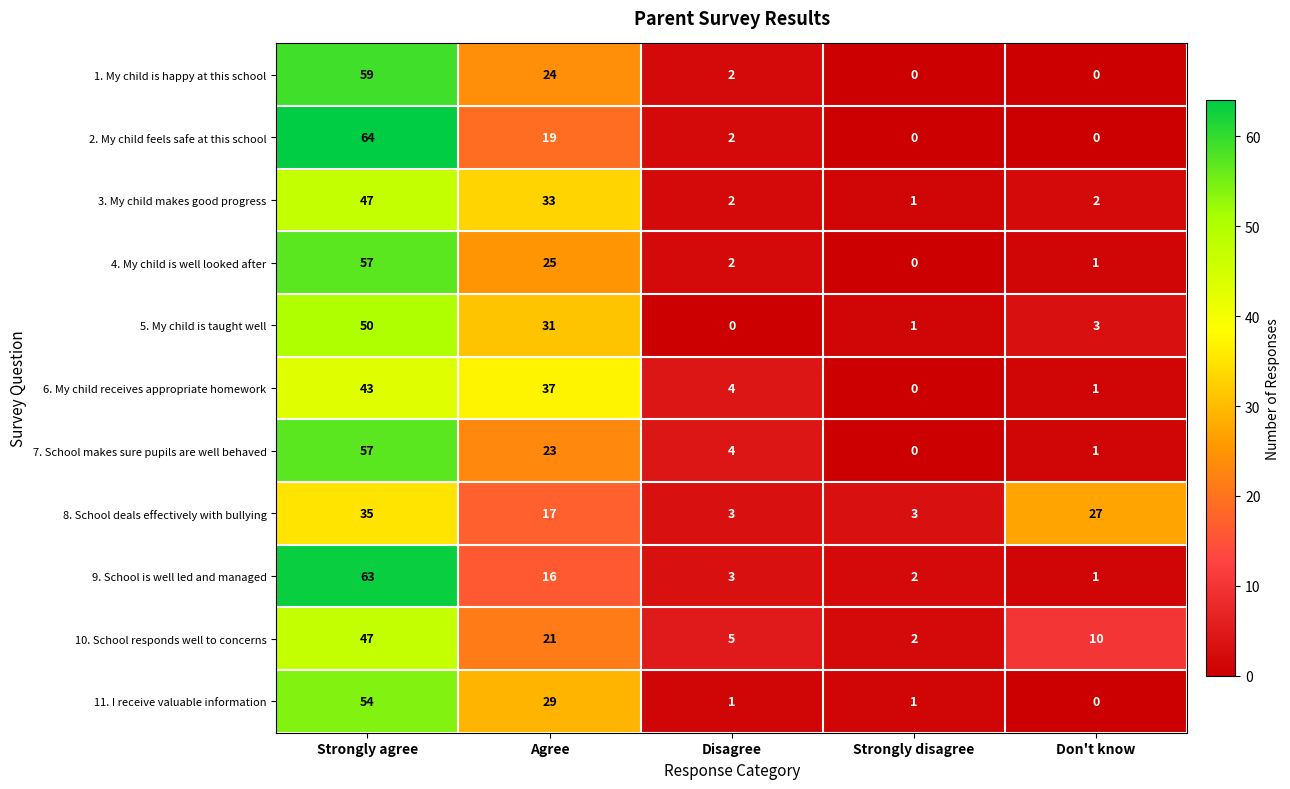

Count the number of categories in the chart.

5